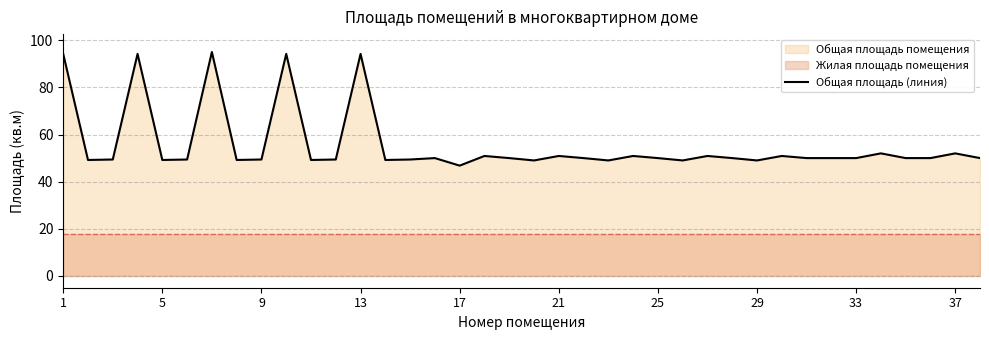

What is the difference between the maximum and second lowest values?

46.0